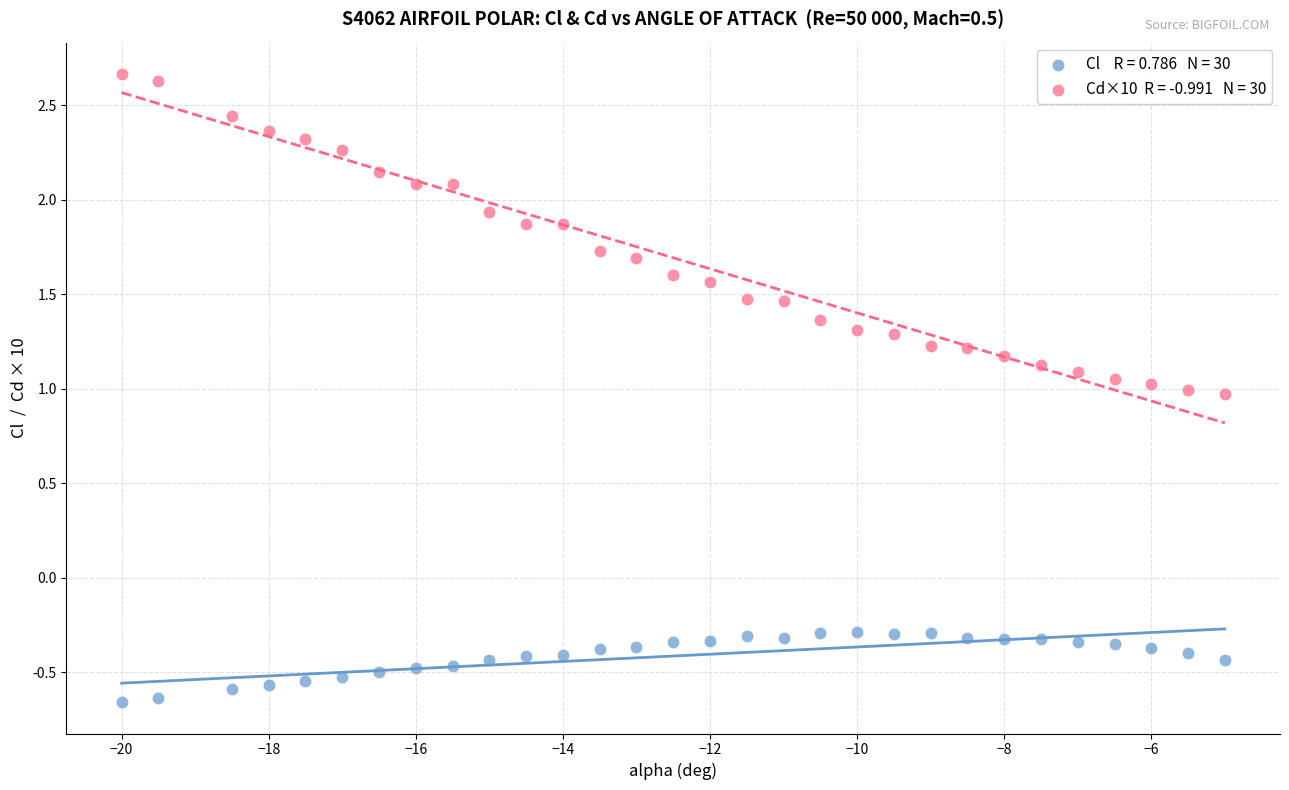

Across all data points, what is the range of X values (max minus min)?

15.0